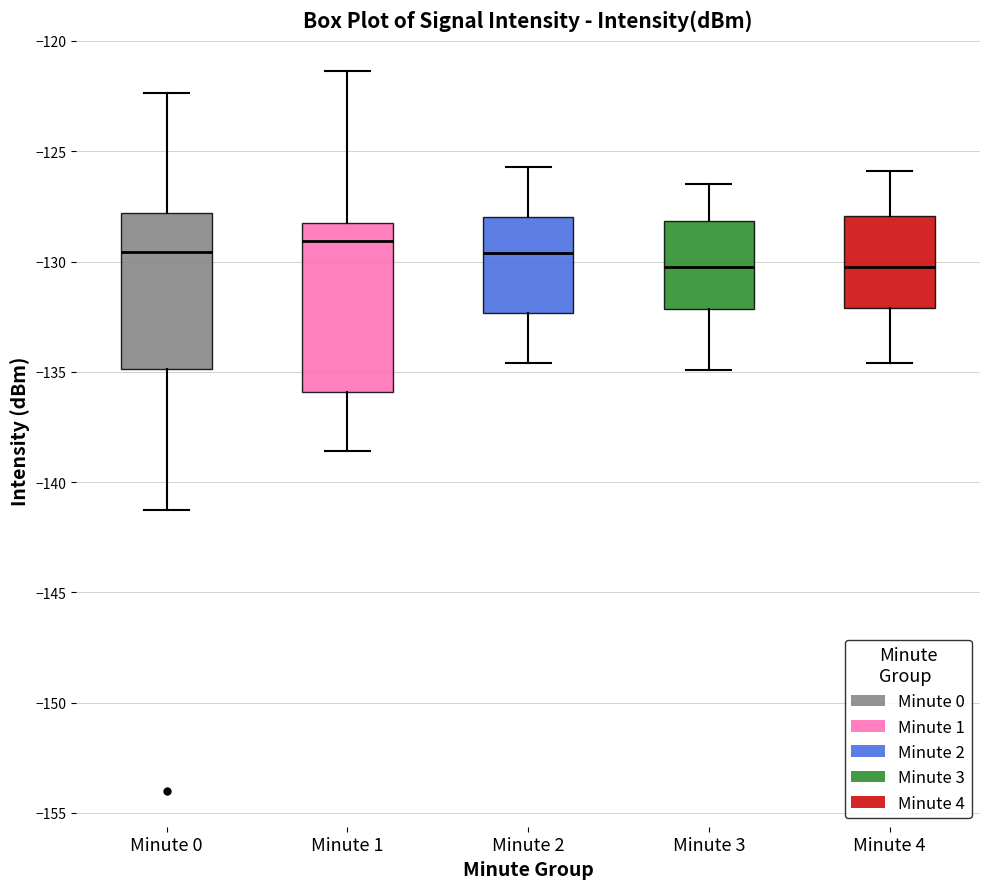

Comparing the boxes themselves (not the whiskers), which one is the tallest?

Minute 1